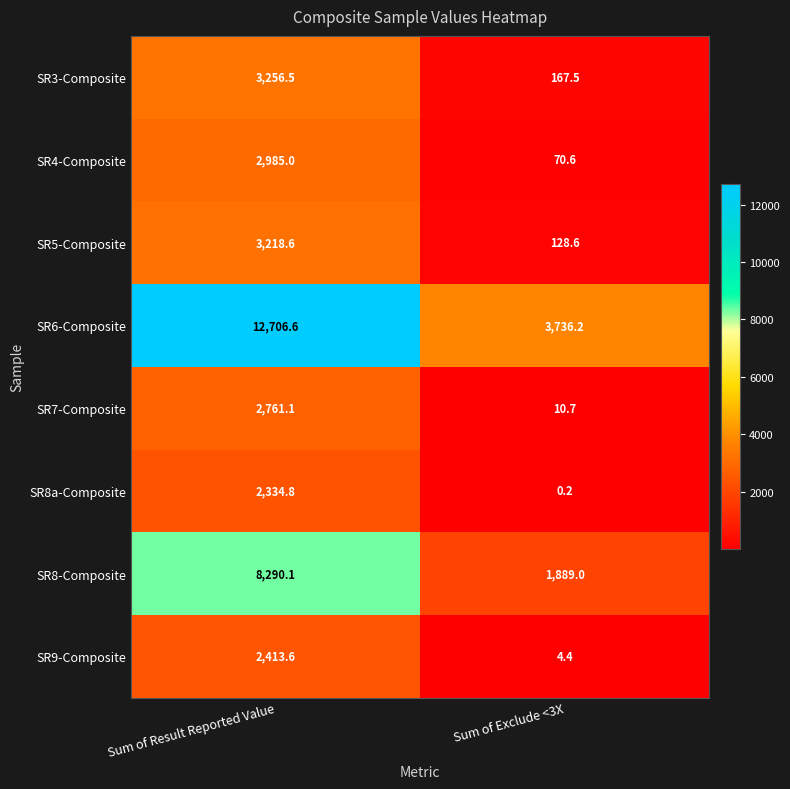

List the series in order of their peak value, highest first.

SR6-Composite, SR8-Composite, SR3-Composite, SR5-Composite, SR4-Composite, SR7-Composite, SR9-Composite, SR8a-Composite